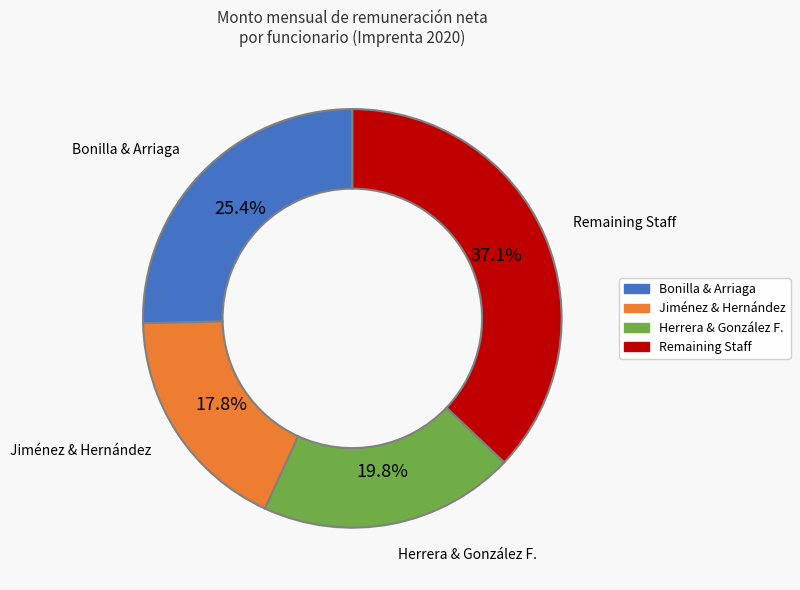

Is there a majority slice in this chart?

No